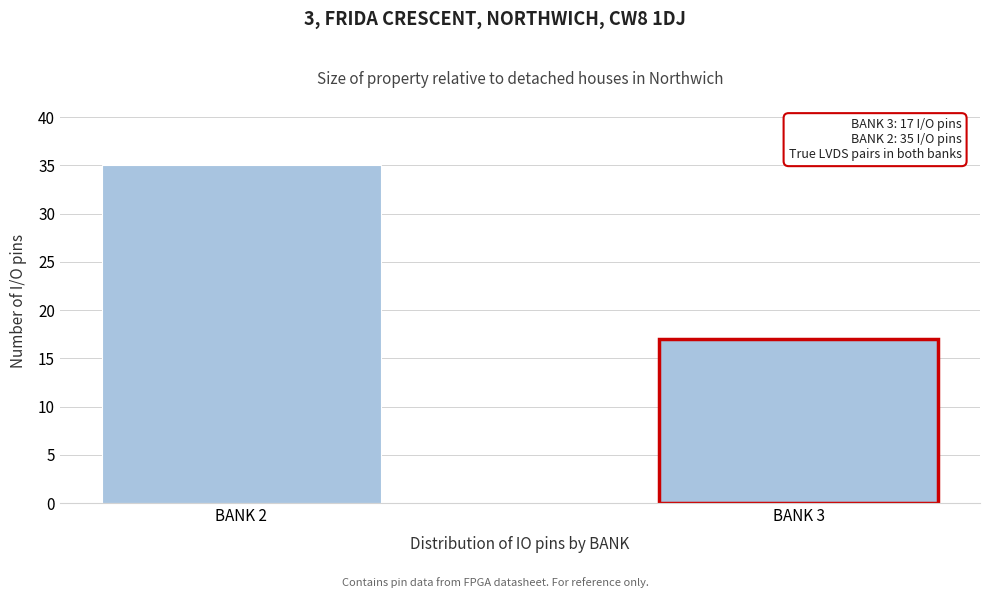

Reading left to right, list all the values displayed in this chart.

BANK 2=35	BANK 3=17